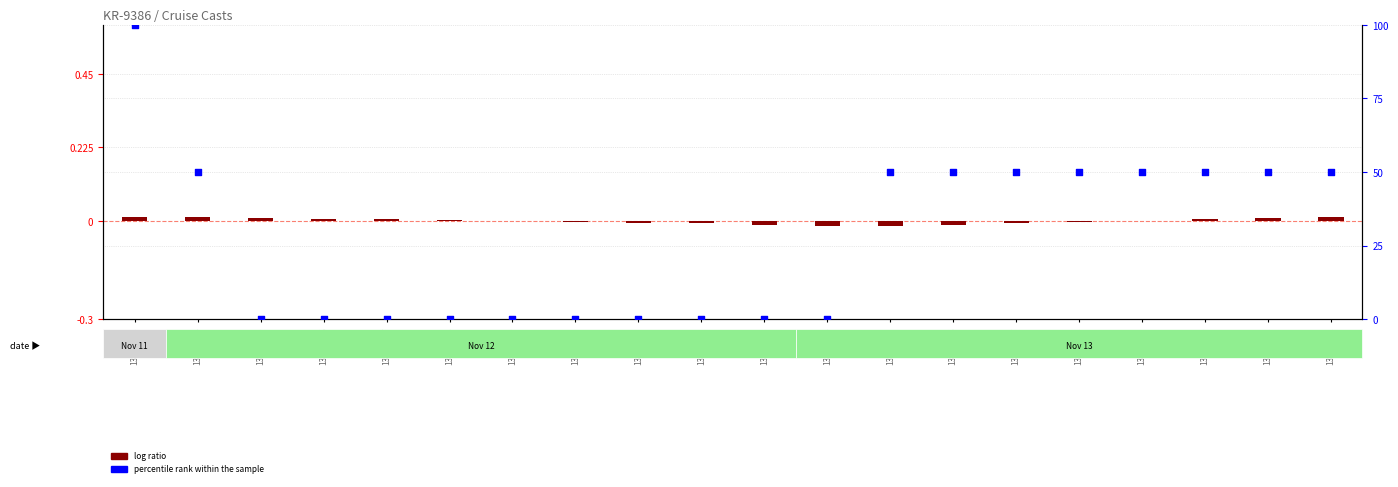

At how many categories does at least one series exceed 40?

10